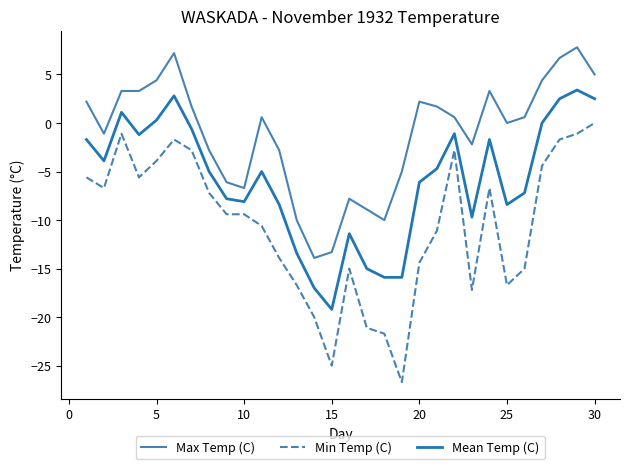

Rank the series by their average value, from lowest to highest.

Min Temp (C), Mean Temp (C), Max Temp (C)